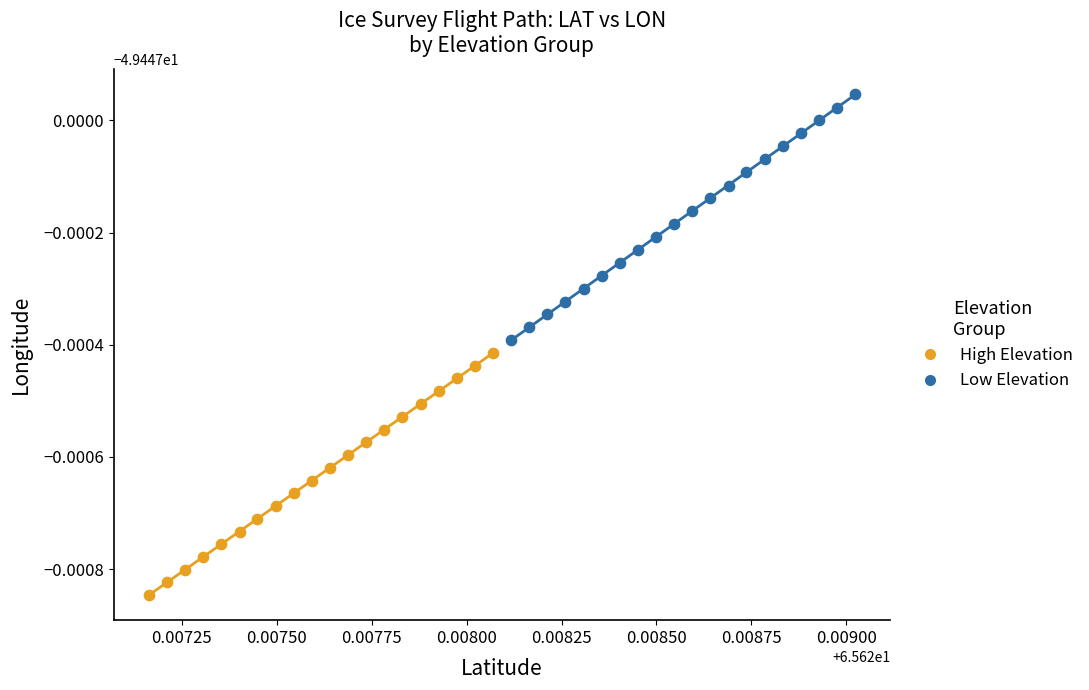

What are all the series names shown in the legend?

High Elevation, Low Elevation